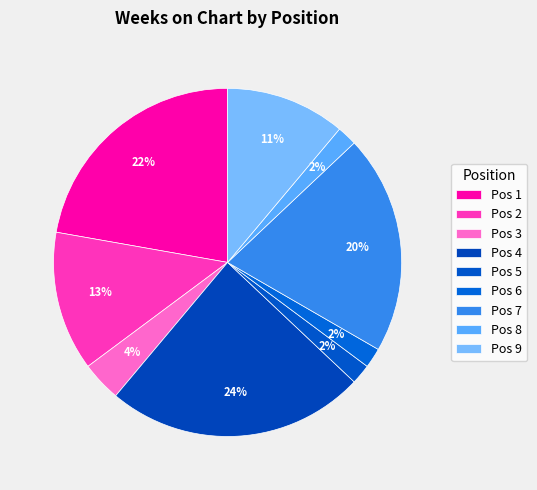

How many slices are in this pie chart?

9